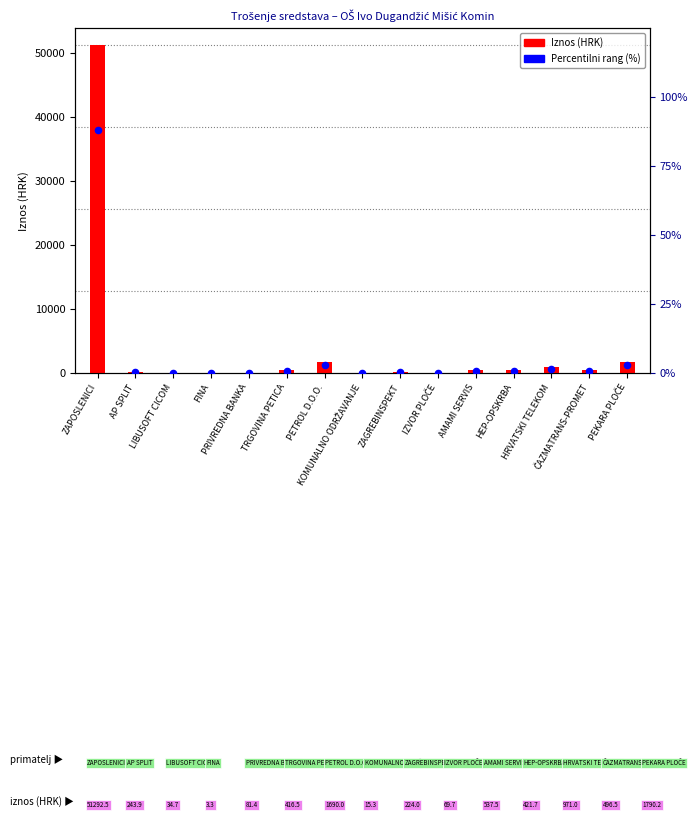

What is the total value across all series at HEP-OPSKRBA?

422.4